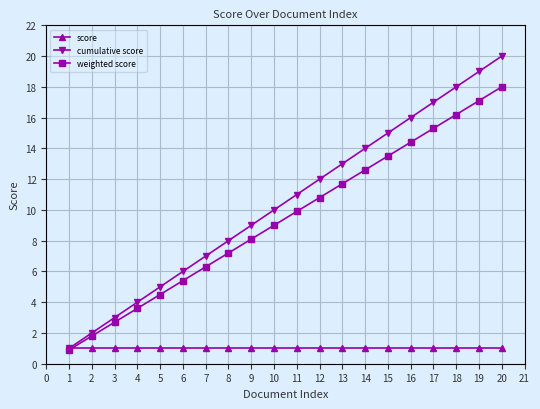

Reading right to left, extract all data points from this chart.

score: 1.0	1.0	1.0	1.0	1.0	1.0	1.0	1.0	1.0	1.0	1.0	1.0	1.0	1.0	1.0	1.0	1.0	1.0	1.0	1.0
cumulative score: 20.0	19.0	18.0	17.0	16.0	15.0	14.0	13.0	12.0	11.0	10.0	9.0	8.0	7.0	6.0	5.0	4.0	3.0	2.0	1.0
weighted score: 18.0	17.1	16.2	15.3	14.4	13.5	12.6	11.7	10.8	9.9	9.0	8.1	7.2	6.3	5.4	4.5	3.6	2.7	1.8	0.9